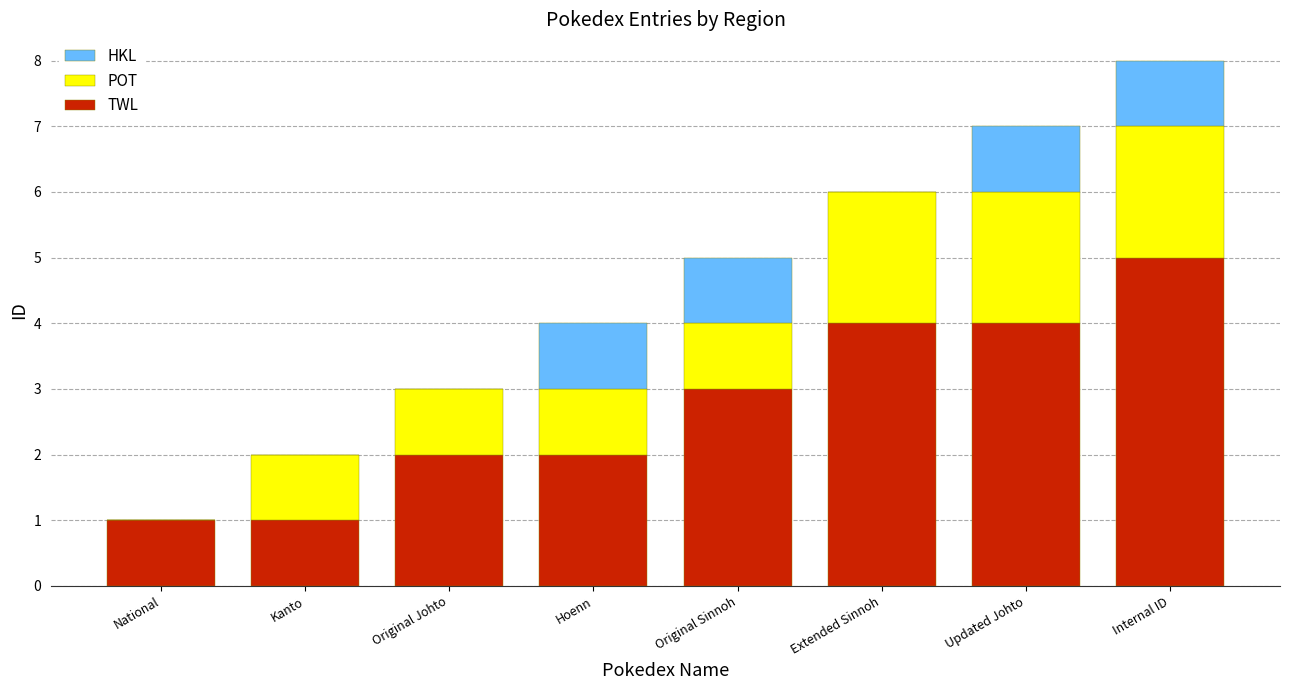

At which category is the sum across all series the highest?

Internal ID